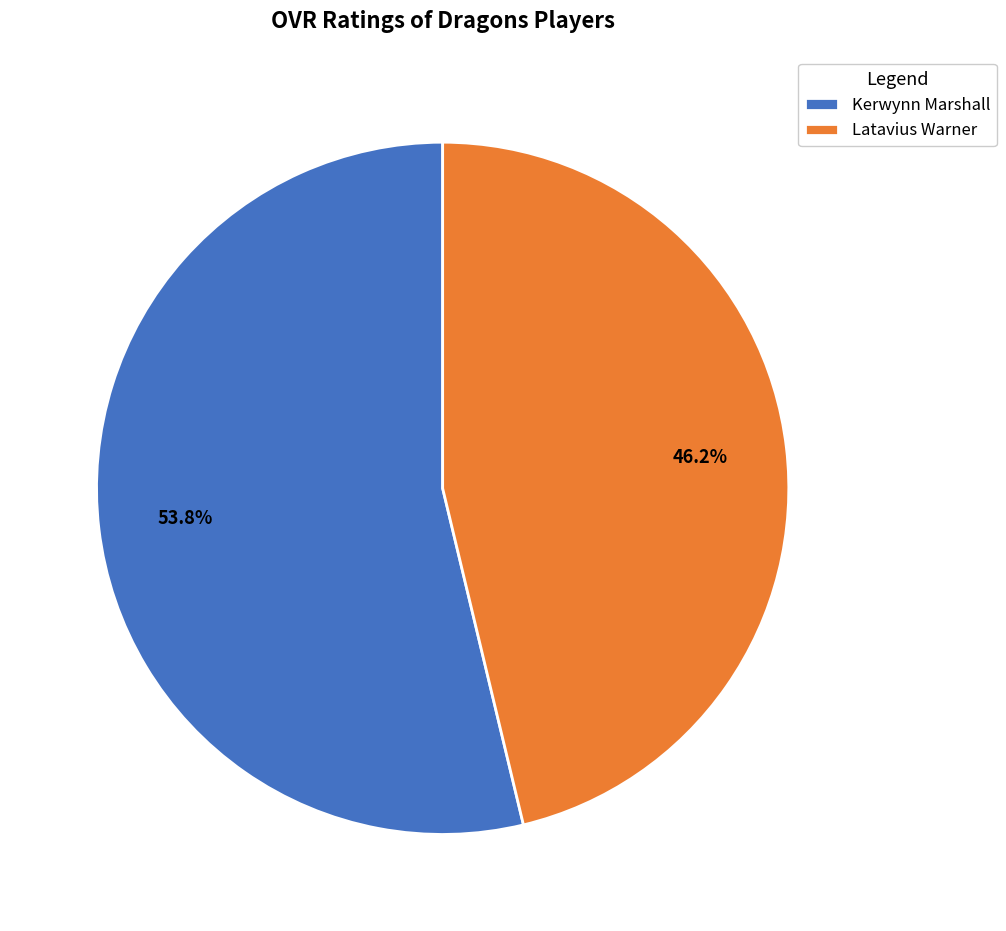

What percentage do Kerwynn Marshall and Latavius Warner together represent?

100.0%